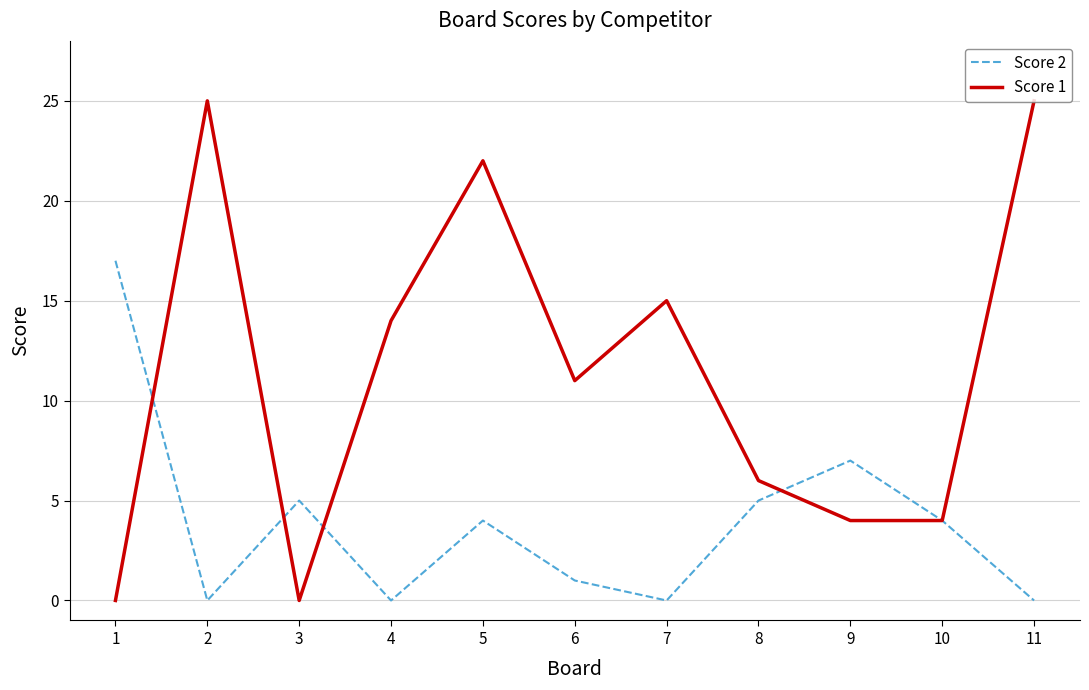

At which category is the sum across all series the highest?

5